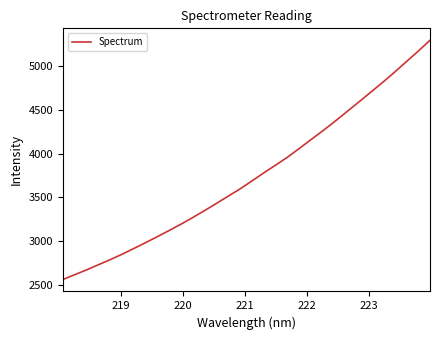

Does the chart have visible grid lines?

No